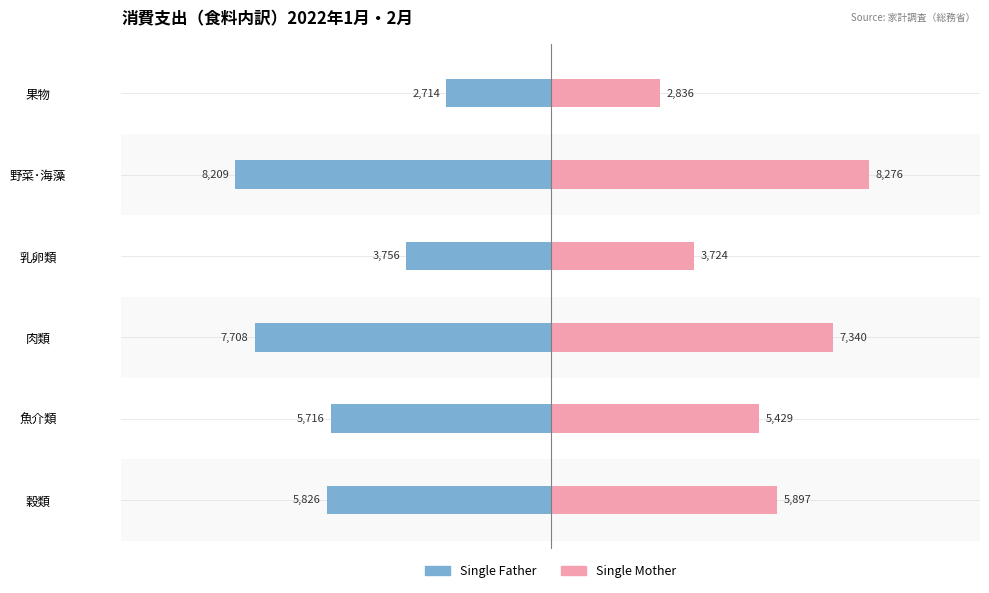

What are all the series names shown in the legend?

Single Father, Single Mother